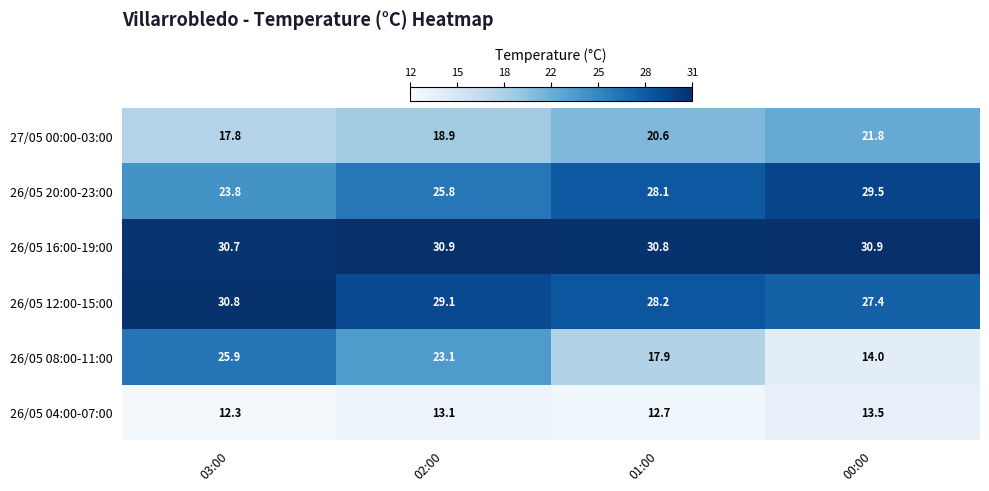

Reading left to right, extract all data points from this chart.

27/05 00:00-03:00: 03:00=17.8	02:00=18.9	01:00=20.6	00:00=21.8
26/05 20:00-23:00: 03:00=23.8	02:00=25.8	01:00=28.1	00:00=29.5
26/05 16:00-19:00: 03:00=30.7	02:00=30.9	01:00=30.8	00:00=30.9
26/05 12:00-15:00: 03:00=30.8	02:00=29.1	01:00=28.2	00:00=27.4
26/05 08:00-11:00: 03:00=25.9	02:00=23.1	01:00=17.9	00:00=14.0
26/05 04:00-07:00: 03:00=12.3	02:00=13.1	01:00=12.7	00:00=13.5